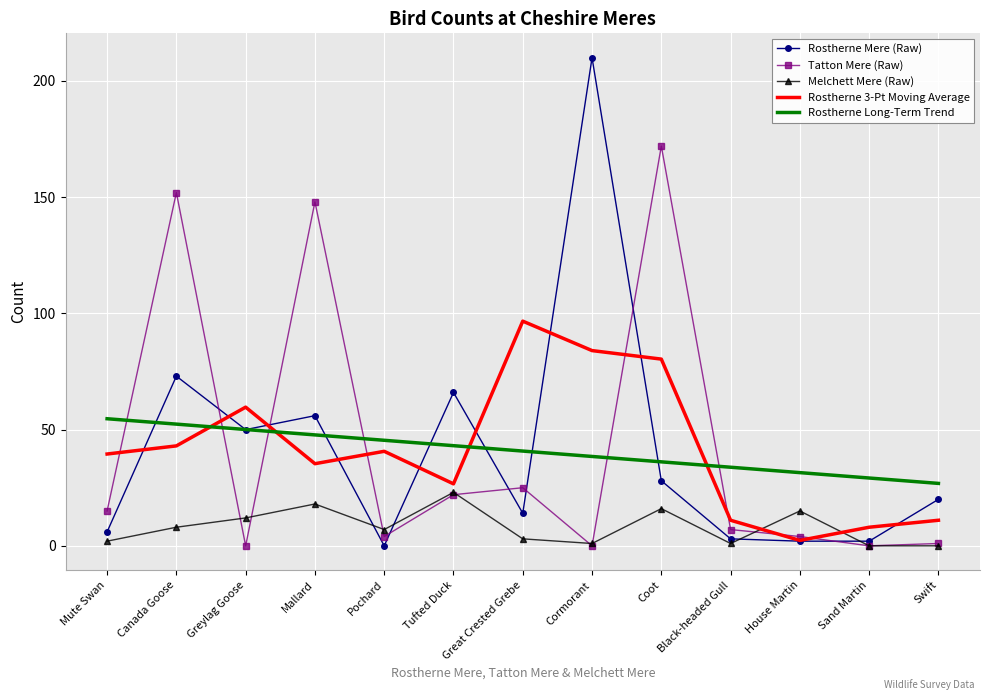

True or false: Melchett Mere (Raw) and Rostherne Long-Term Trend cross at least once.

False